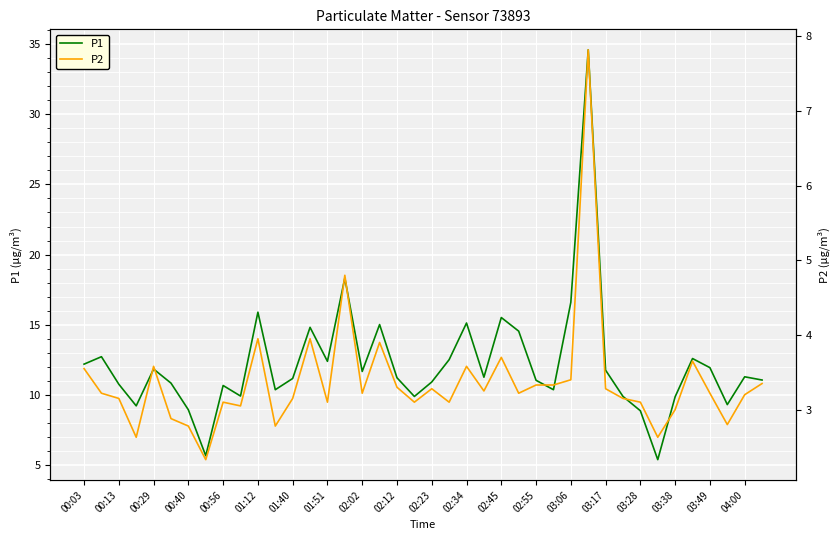

The P1 series shows 15.9 at 01:12. True or false?

True